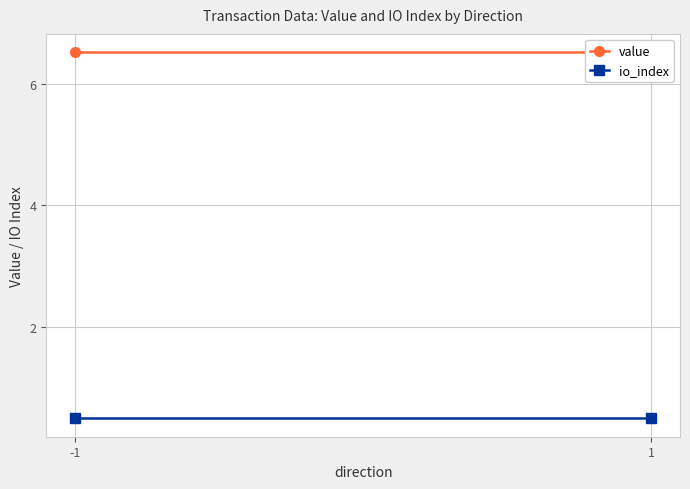

At how many categories does at least one series exceed 5?

2